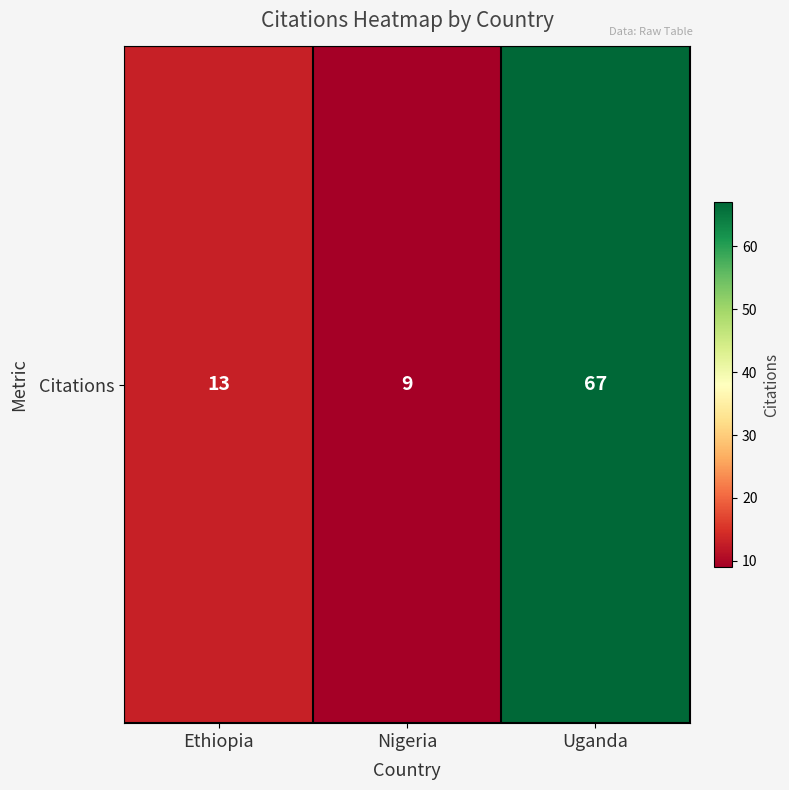

Reading left to right, list all the values displayed in this chart.

13	9	67